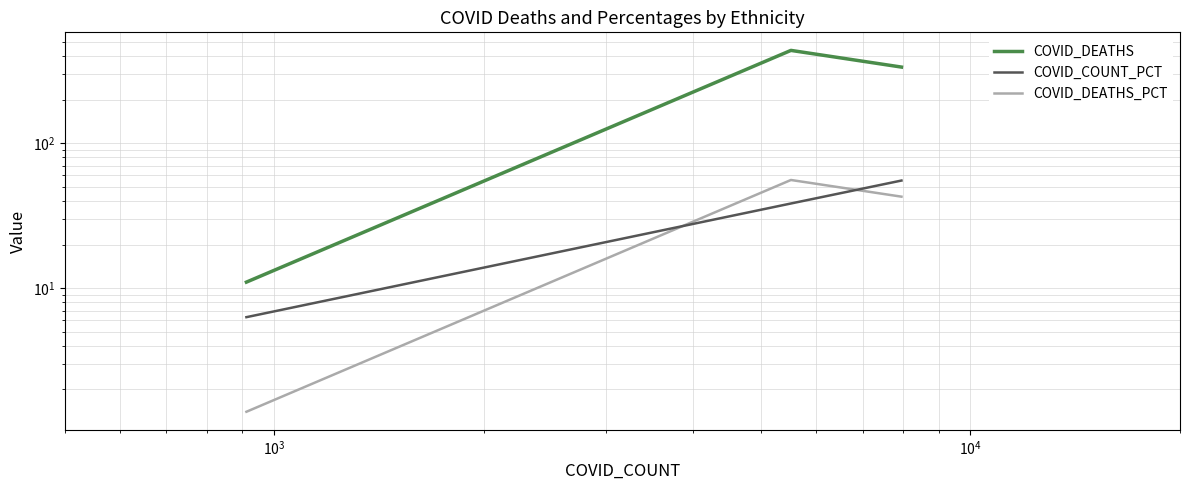

What is the sum of all COVID_DEATHS values?

785.0